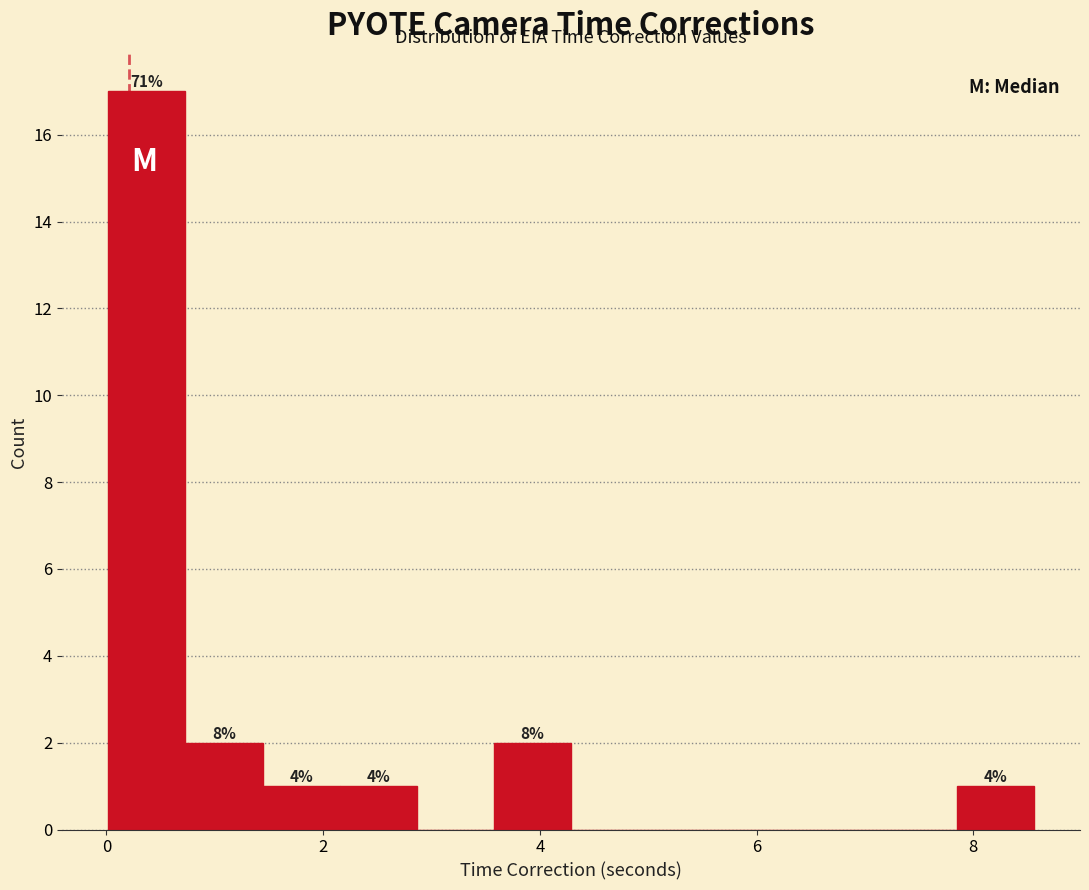

Around what value on the x-axis is the tallest bar? Give the approximate position of its centre, as read against the axis.

0.4